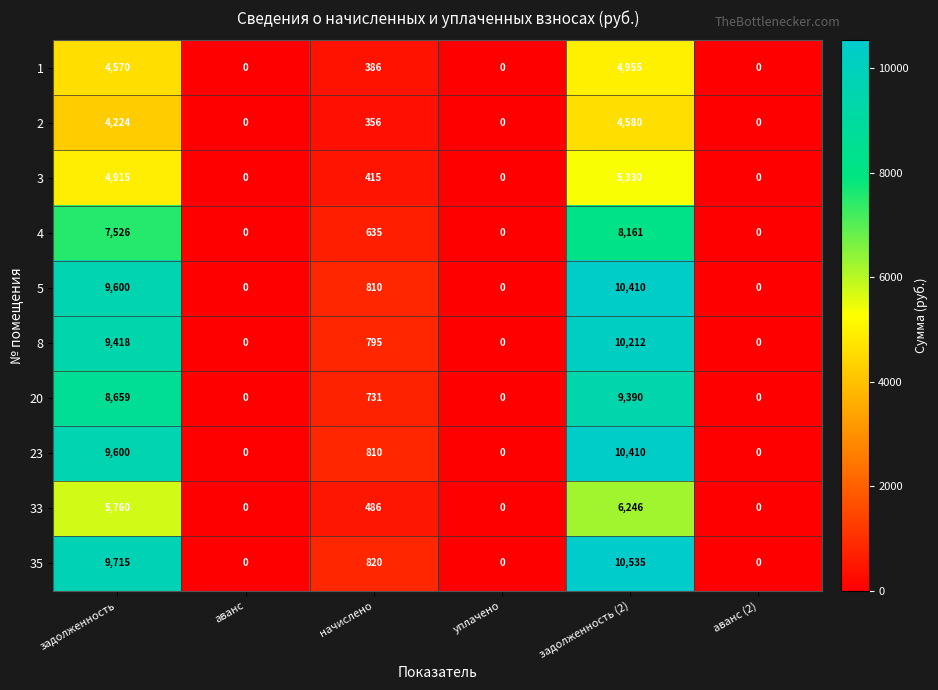

Is it true that 33 equals 4339 at задолженность (2)?

False